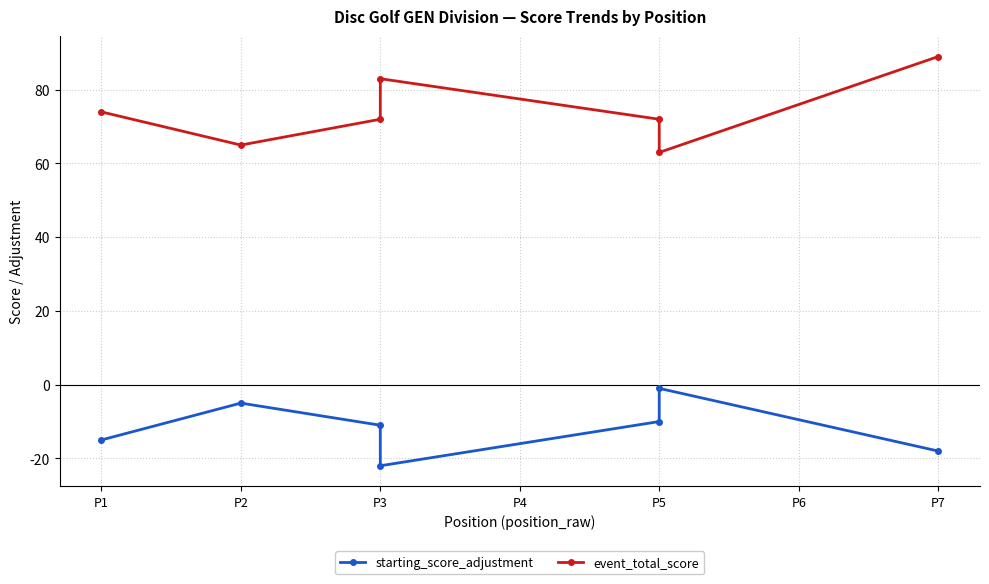

At which category is the sum across all series the highest?

P7